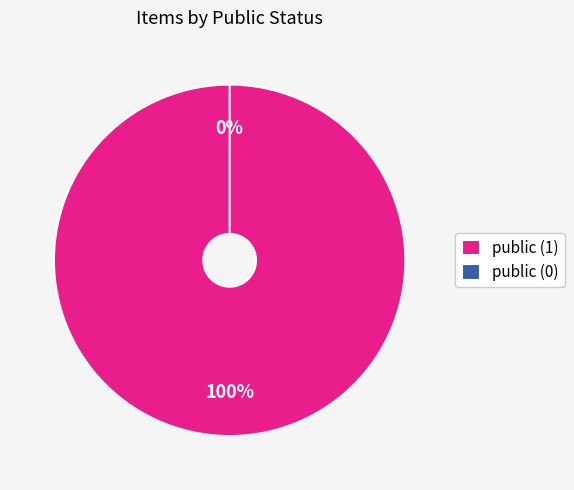

To the nearest percent, what is the difference between the largest and smallest slice percentages?

100%